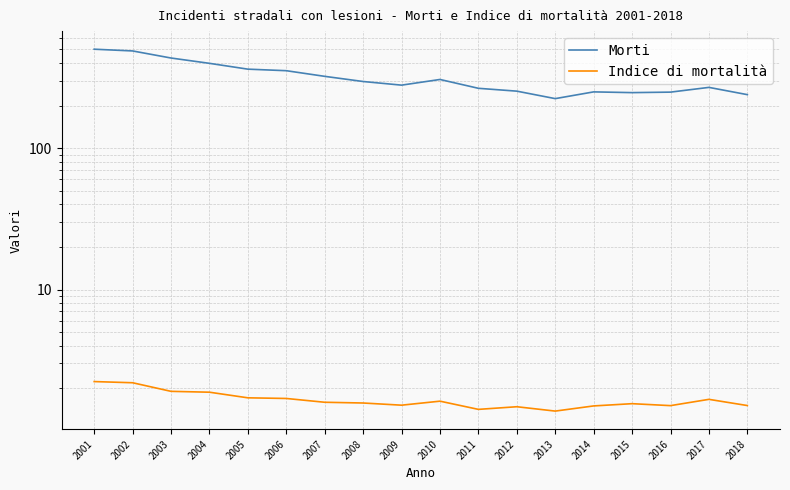

Reading left to right, what are all the values shown in this chart?

Morti: 2001=501.0	2002=487.0	2003=434.0	2004=398.0	2005=362.0	2006=353.0	2007=322.0	2008=296.0	2009=279.0	2010=306.0	2011=265.0	2012=253.0	2013=224.0	2014=250.0	2015=247.0	2016=249.0	2017=269.0	2018=239.0
Indice di mortalità: 2001=2.2	2002=2.2	2003=1.9	2004=1.9	2005=1.7	2006=1.7	2007=1.6	2008=1.6	2009=1.5	2010=1.6	2011=1.4	2012=1.5	2013=1.4	2014=1.5	2015=1.6	2016=1.5	2017=1.7	2018=1.5